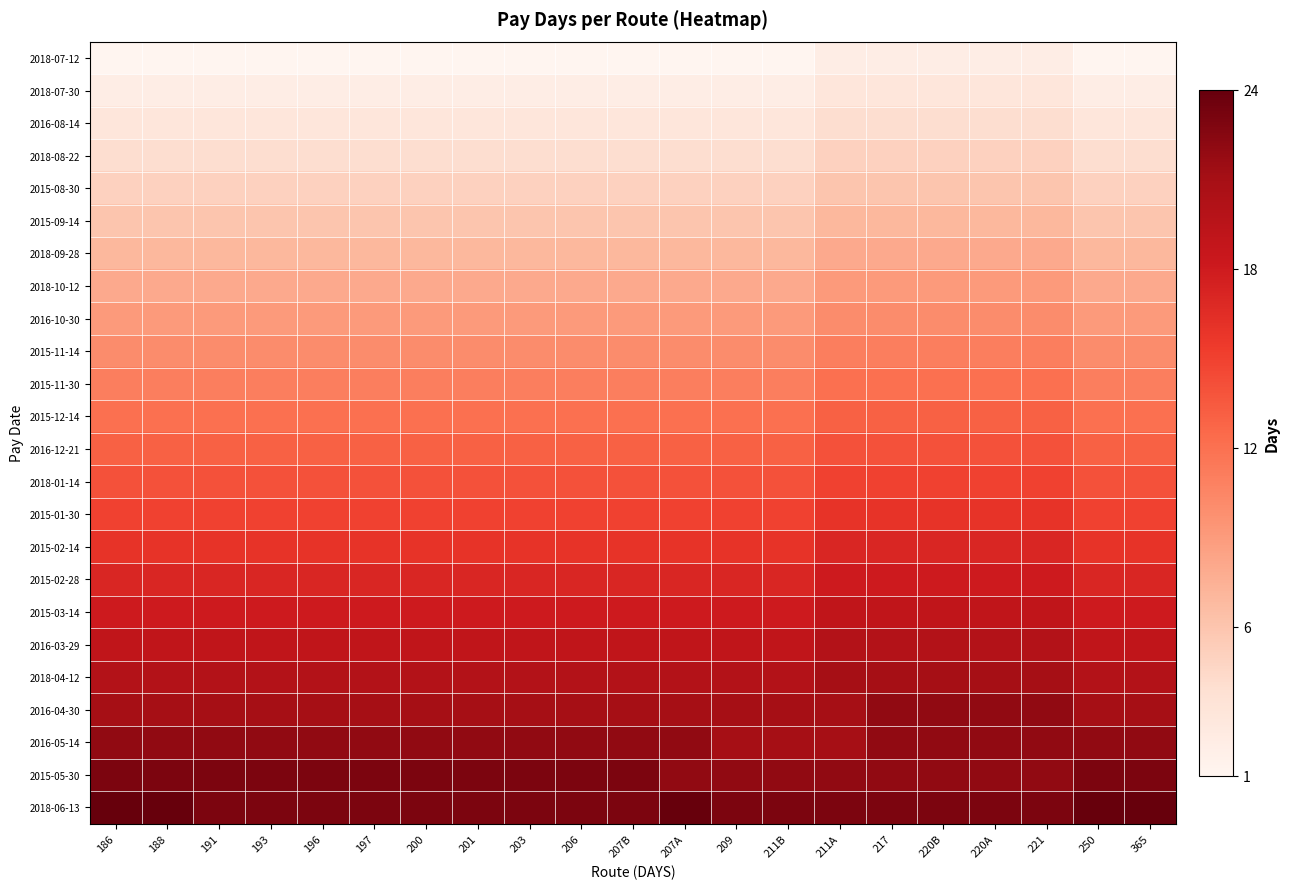

What is the spread (max minus min) of values at 220B?

21